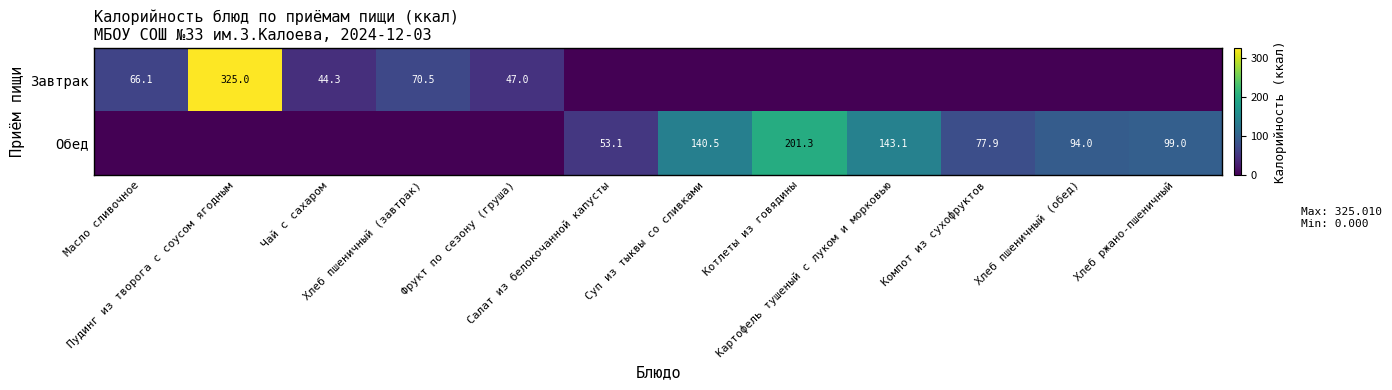

List the series in order of their peak value, lowest first.

Обед, Завтрак